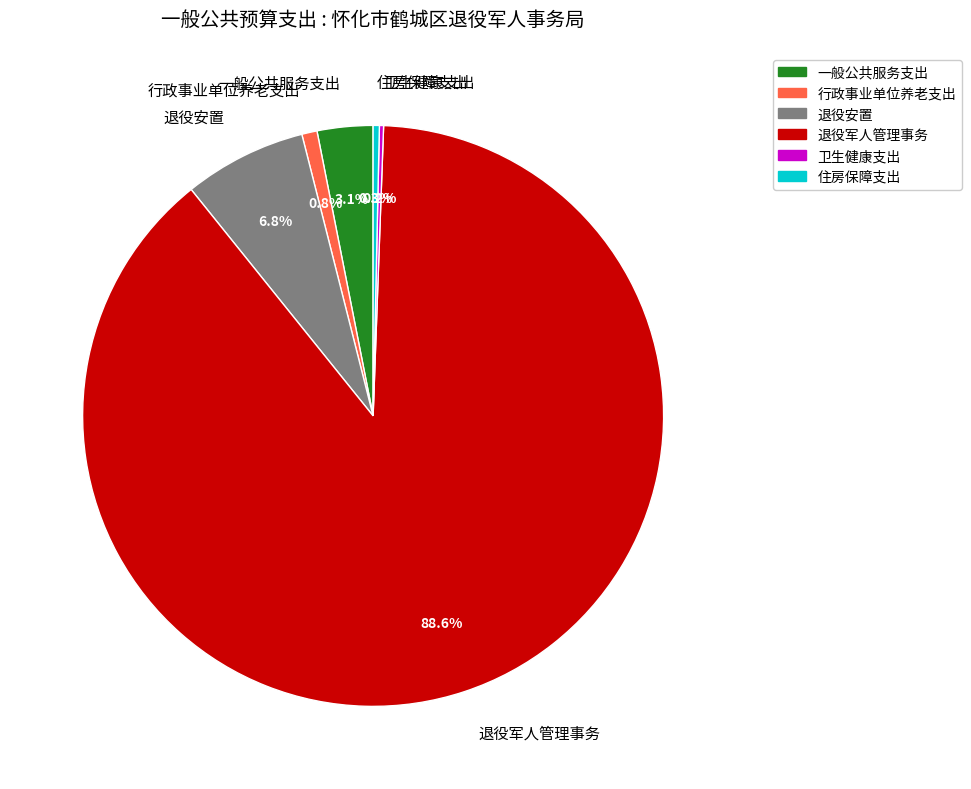

Which category has the biggest portion of the pie?

退役军人管理事务